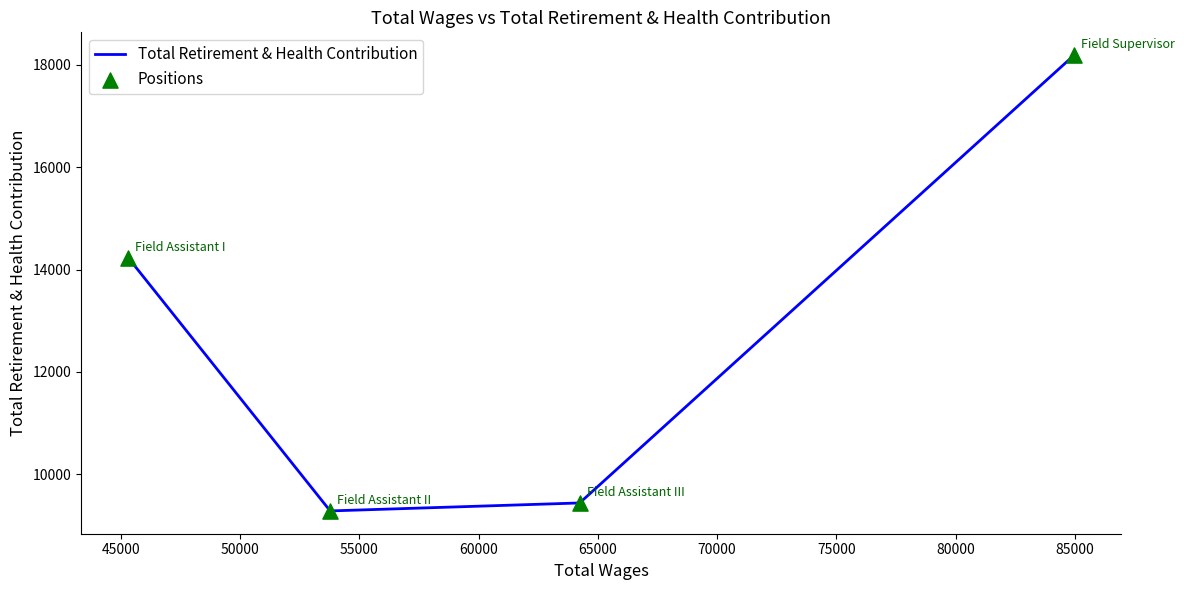

What is the smallest value displayed?

9280